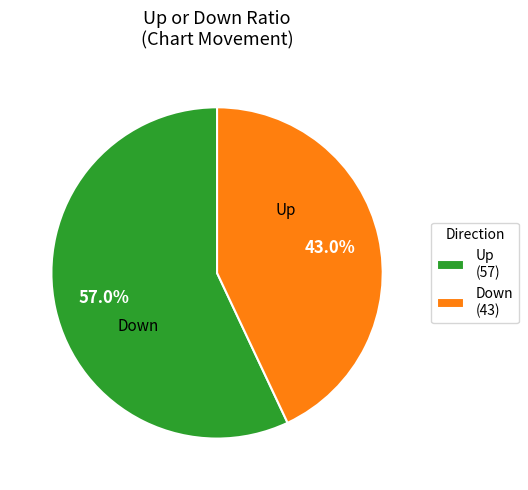

Combined, do Up (57) and Down (43) account for over 50%?

Yes